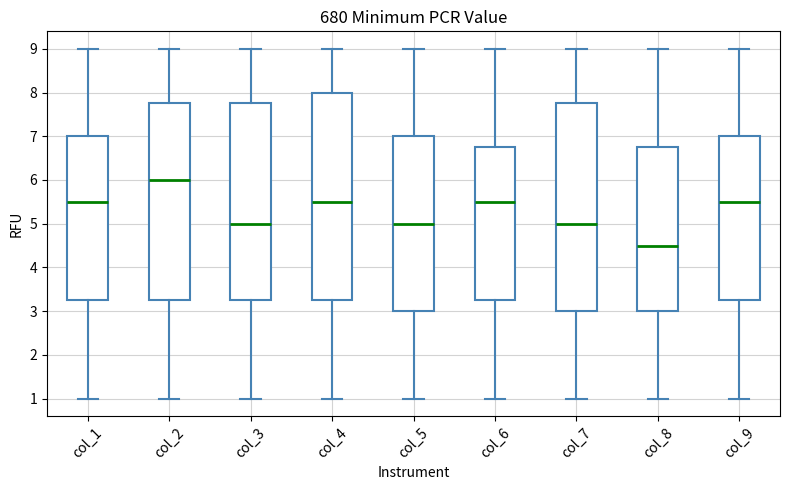

Reading left to right, read every box against the y-axis: the position of its median line, the range the box covers, and the ends of its whiskers. The values are not printed on the chart, so give them approximately, as read against the axis.

col_1: median 5.5, box 3.3 to 7.0, whiskers 1.0 to 9.0
col_2: median 6.0, box 3.3 to 7.8, whiskers 1.0 to 9.0
col_3: median 5.0, box 3.3 to 7.8, whiskers 1.0 to 9.0
col_4: median 5.5, box 3.3 to 8.0, whiskers 1.0 to 9.0
col_5: median 5.0, box 3.0 to 7.0, whiskers 1.0 to 9.0
col_6: median 5.5, box 3.3 to 6.8, whiskers 1.0 to 9.0
col_7: median 5.0, box 3.0 to 7.8, whiskers 1.0 to 9.0
col_8: median 4.5, box 3.0 to 6.8, whiskers 1.0 to 9.0
col_9: median 5.5, box 3.3 to 7.0, whiskers 1.0 to 9.0